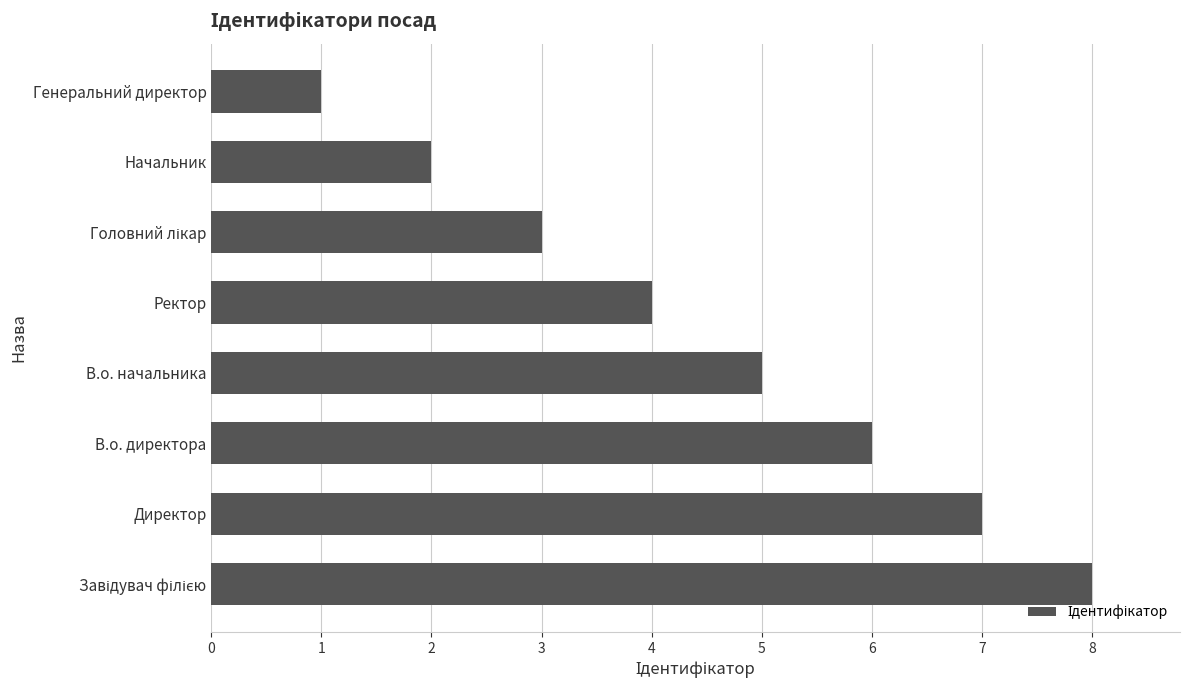

Reading bottom to top, list all the values displayed in this chart.

8	7	6	5	4	3	2	1